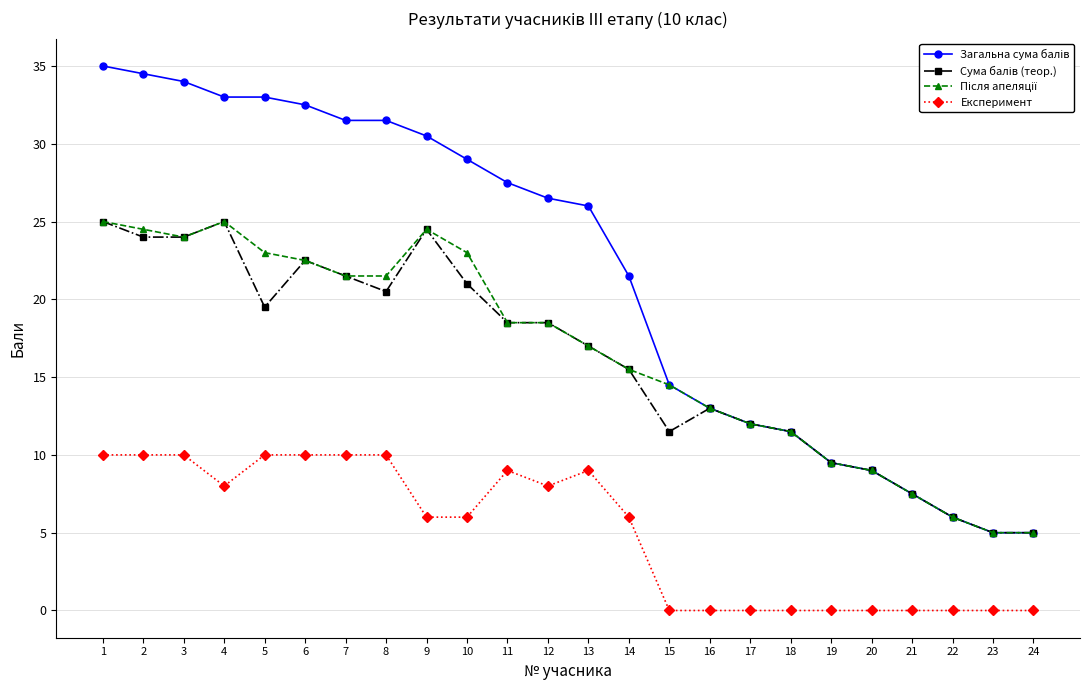

True or false: Експеримент has more than 0 points higher than both neighbors.

True